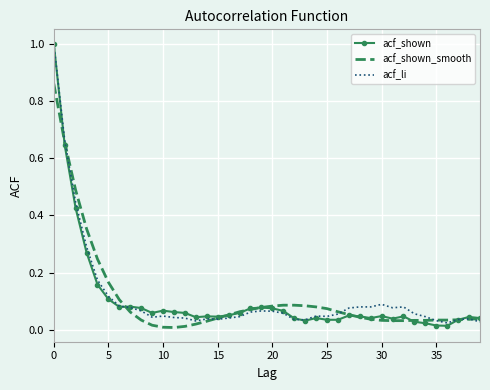

How many distinct data groups are displayed?

3